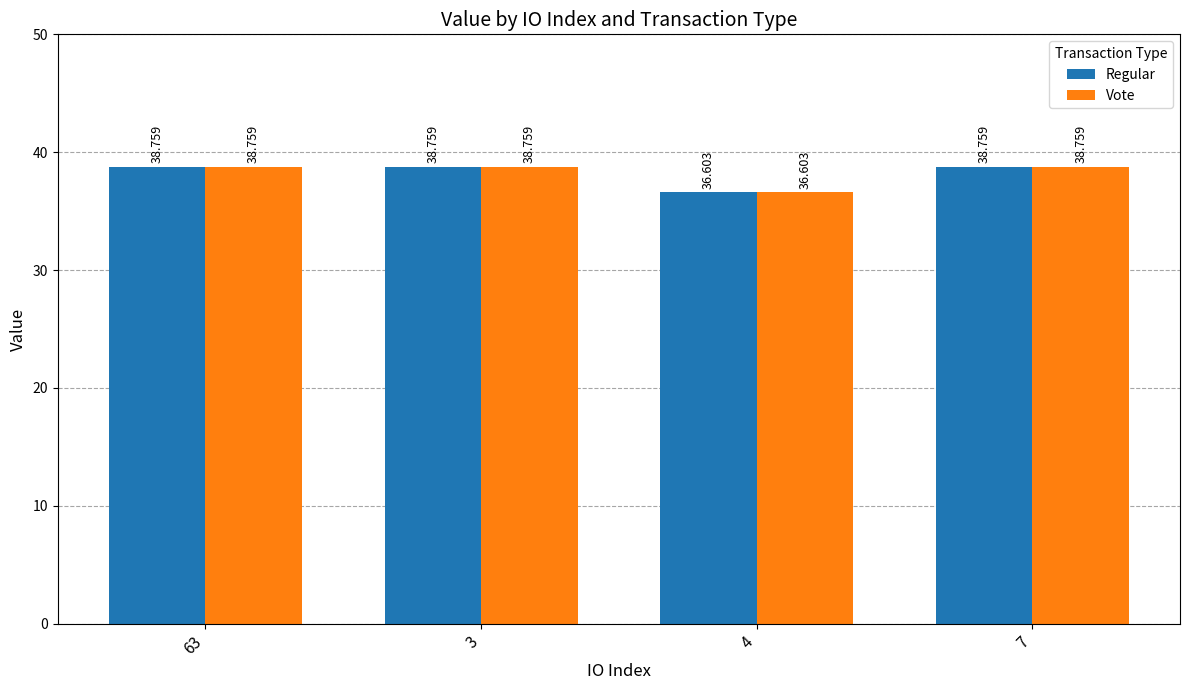

What is the total value across all series at 4?

73.2